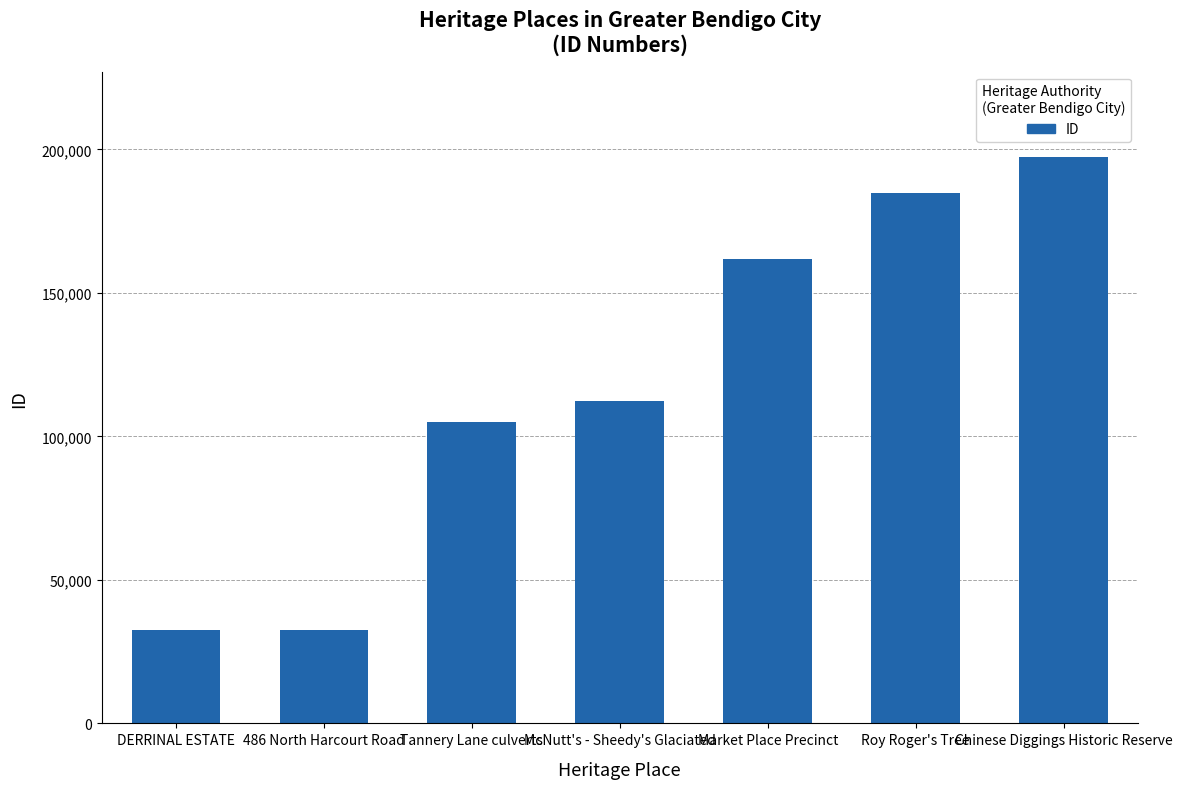

What is the minimum value shown in the chart?

32624